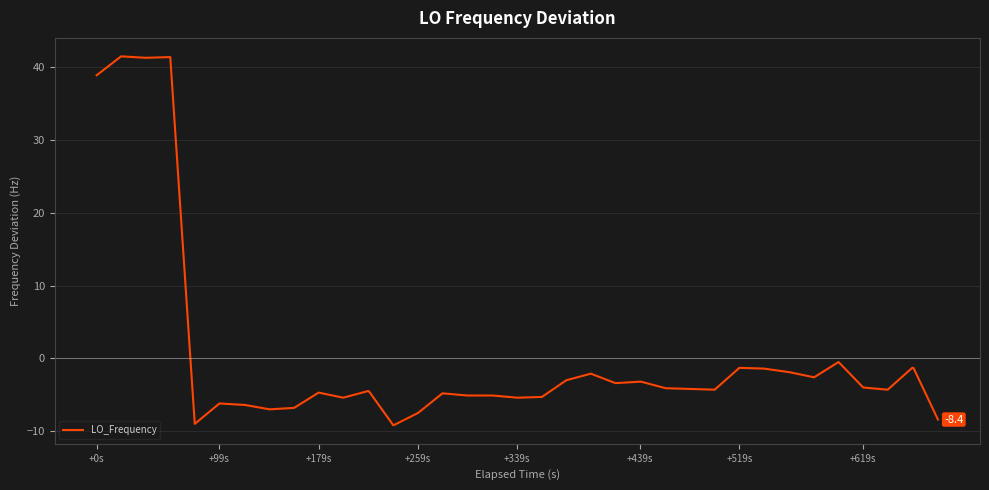

What is the smallest value displayed?

-9.2